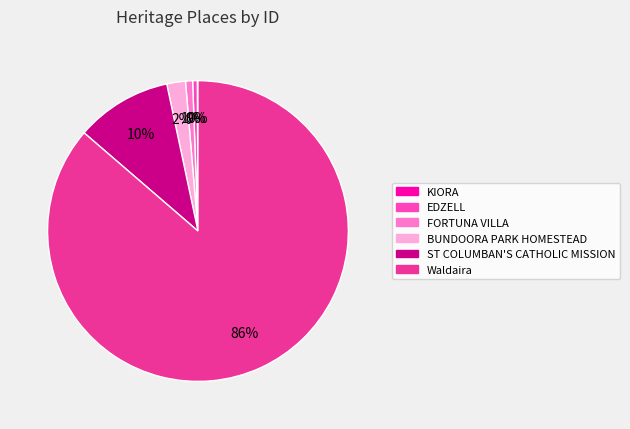

To the nearest percent, what percentage of the pie is BUNDOORA PARK HOMESTEAD?

2%